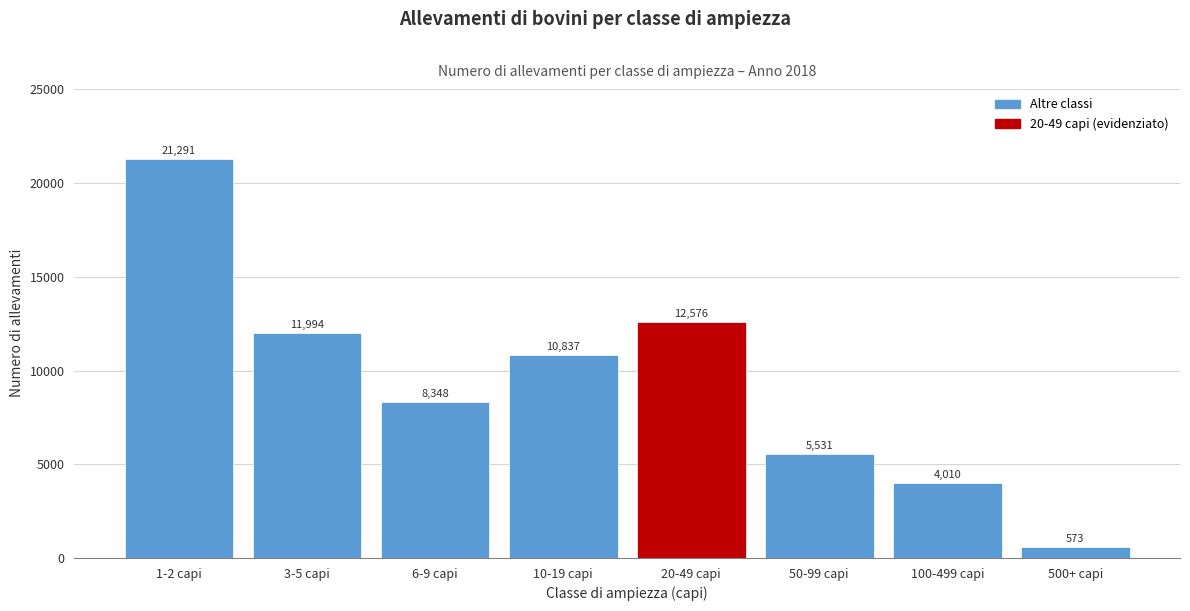

Reading right to left, extract all data points from this chart.

500+ capi=573	100-499 capi=4010	50-99 capi=5531	20-49 capi=12576	10-19 capi=10837	6-9 capi=8348	3-5 capi=11994	1-2 capi=21291